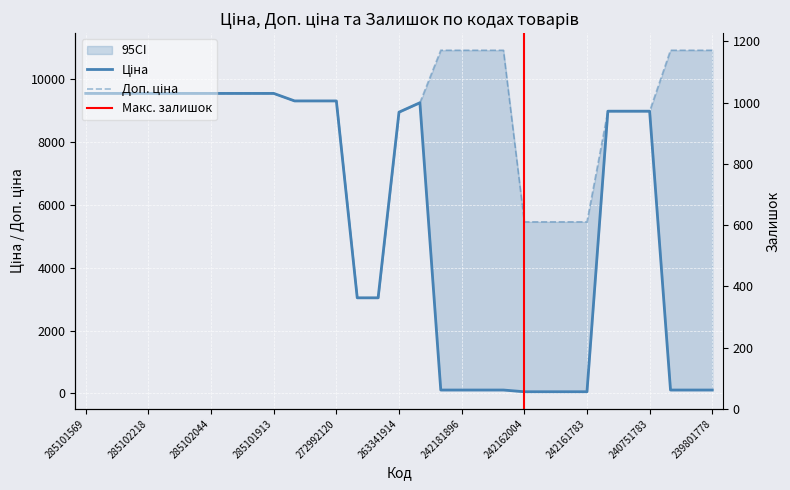

Is the value of Залишок at 254631914 greater than the value of Ціна at 285102218?

No